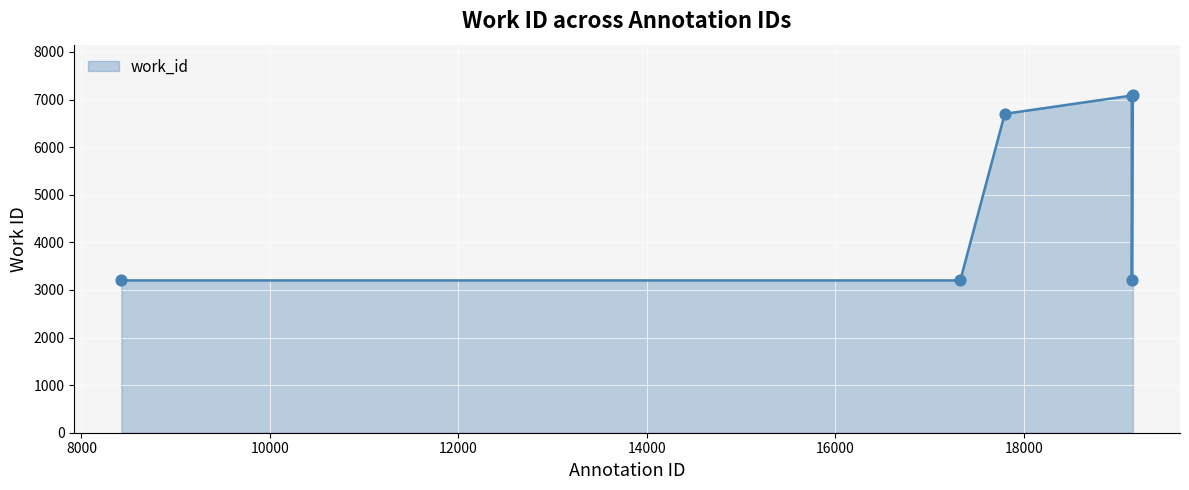

What is the maximum value shown in the chart?

7090